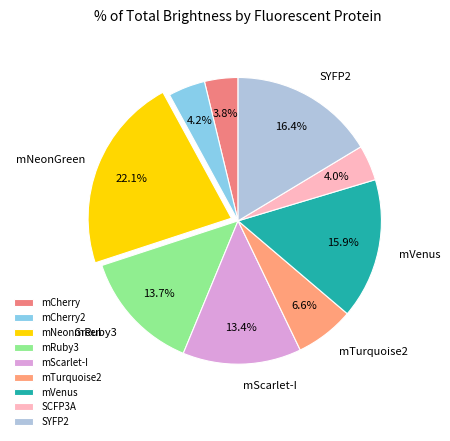

Is it true that mTurquoise2 is 7% of the pie?

True